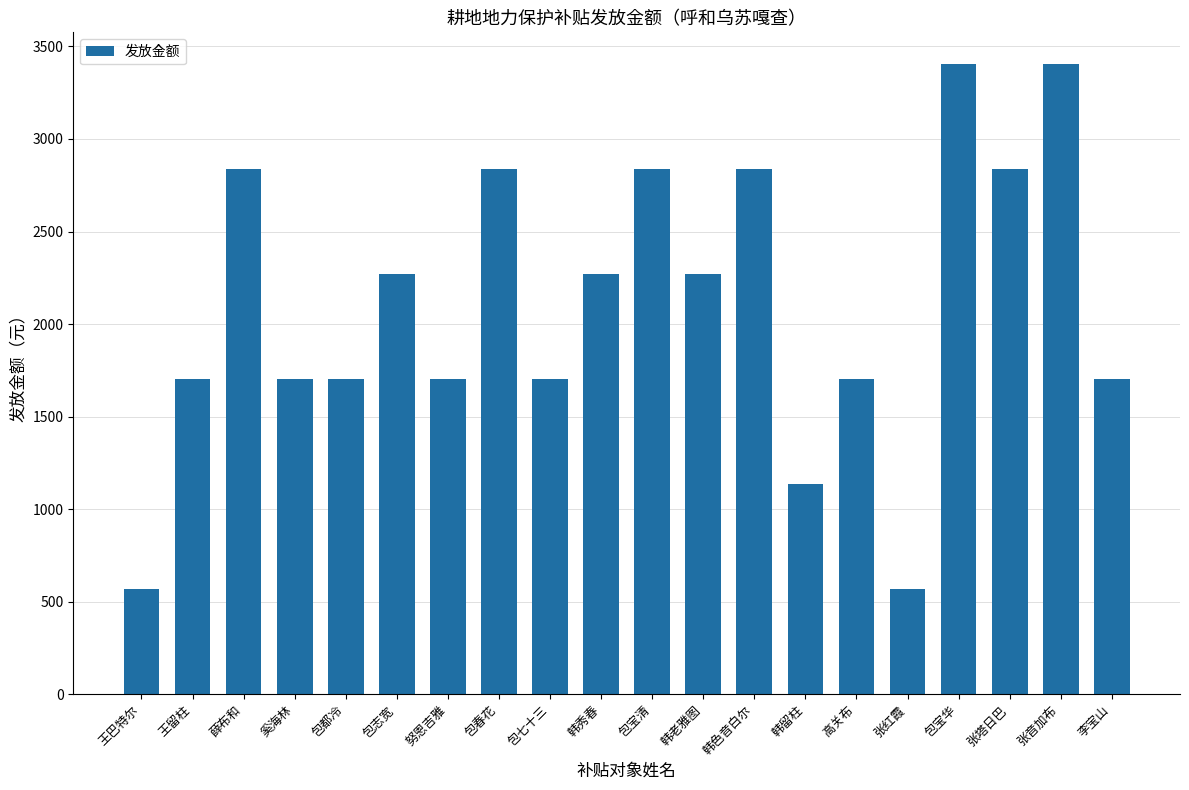

How many data points are less than 2270?

10